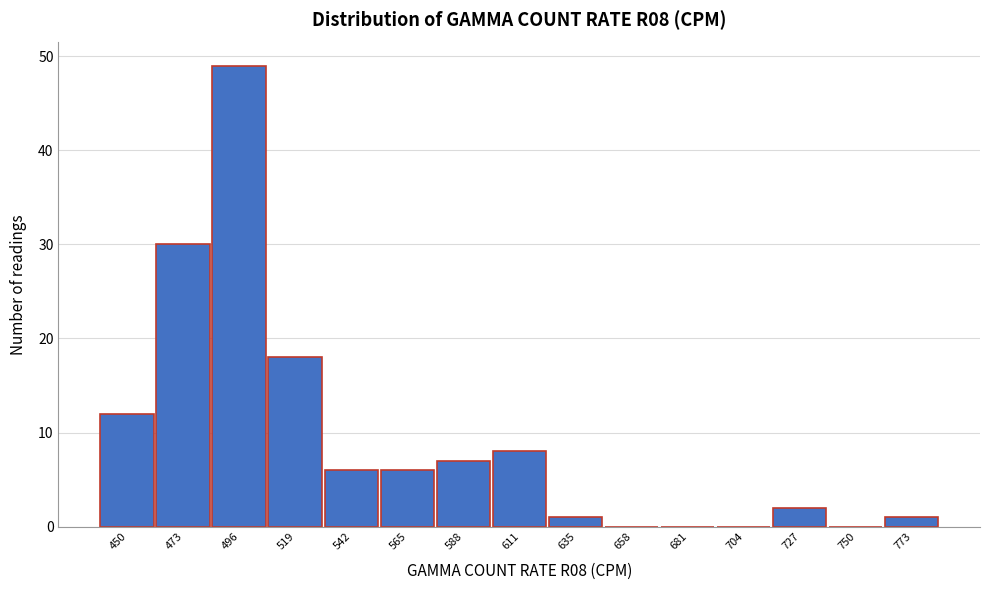

Reading left to right, what are all the values shown in this chart?

450=12	473=30	496=49	519=18	542=6	565=6	588=7	611=8	635=1	658=0	681=0	704=0	727=2	750=0	773=1